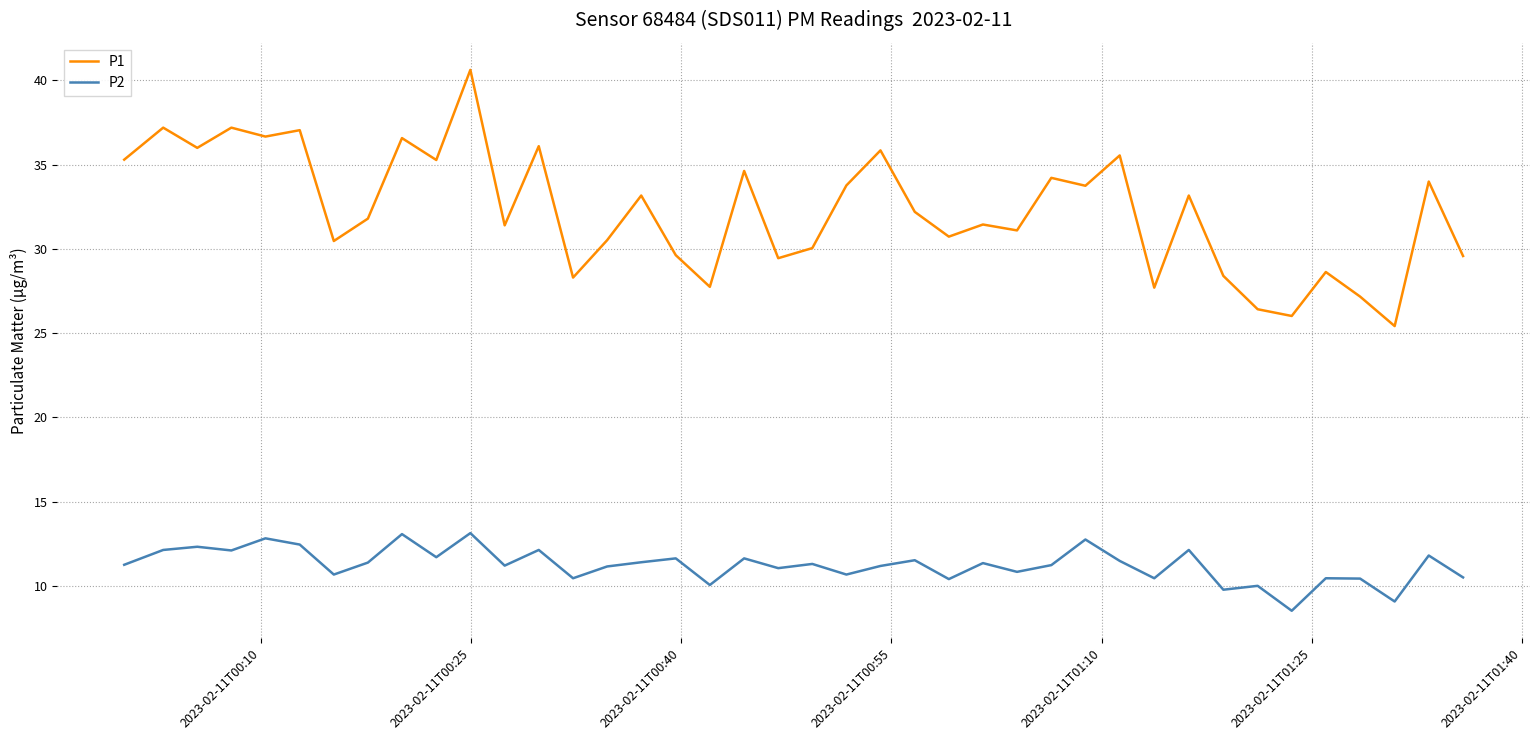

Which series has the largest range (max minus min)?

P1